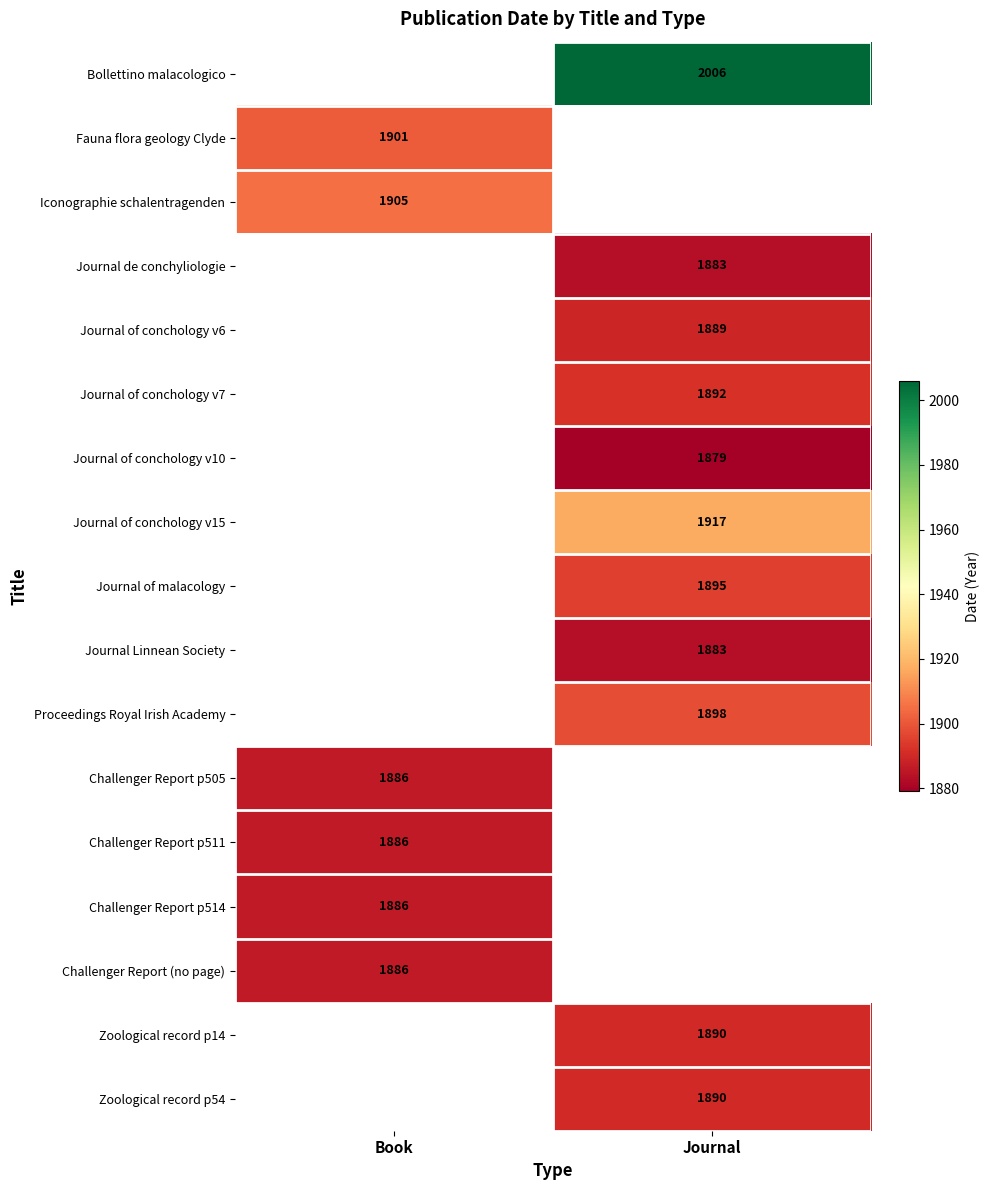

True or false: Journal of conchology v7 has a value of 1892 at Journal.

True